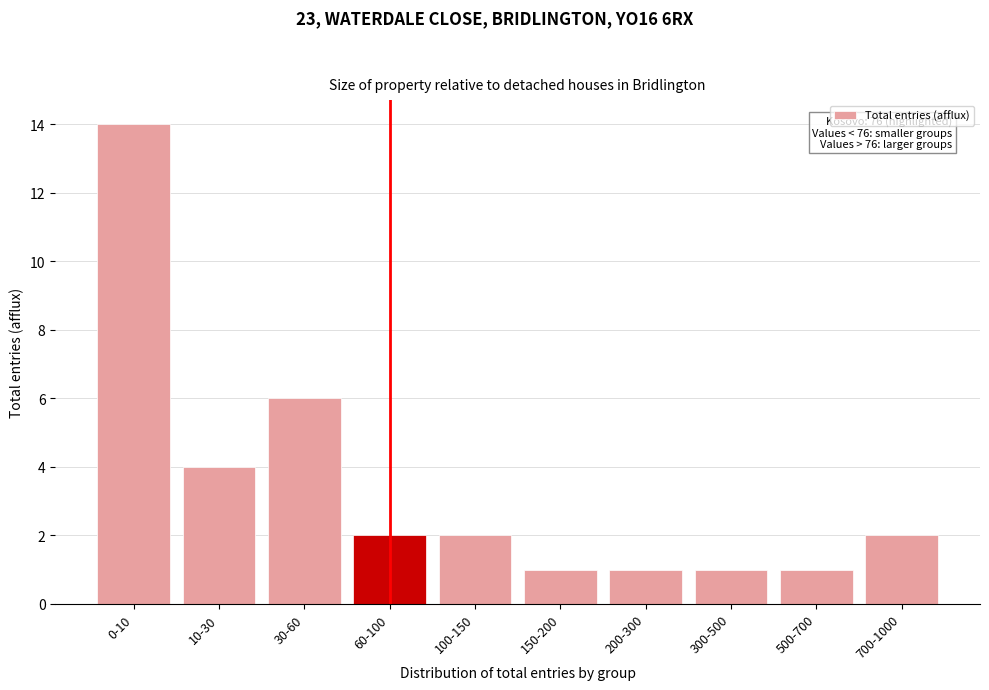

Reading left to right, list all the values displayed in this chart.

14	4	6	2	2	1	1	1	1	2